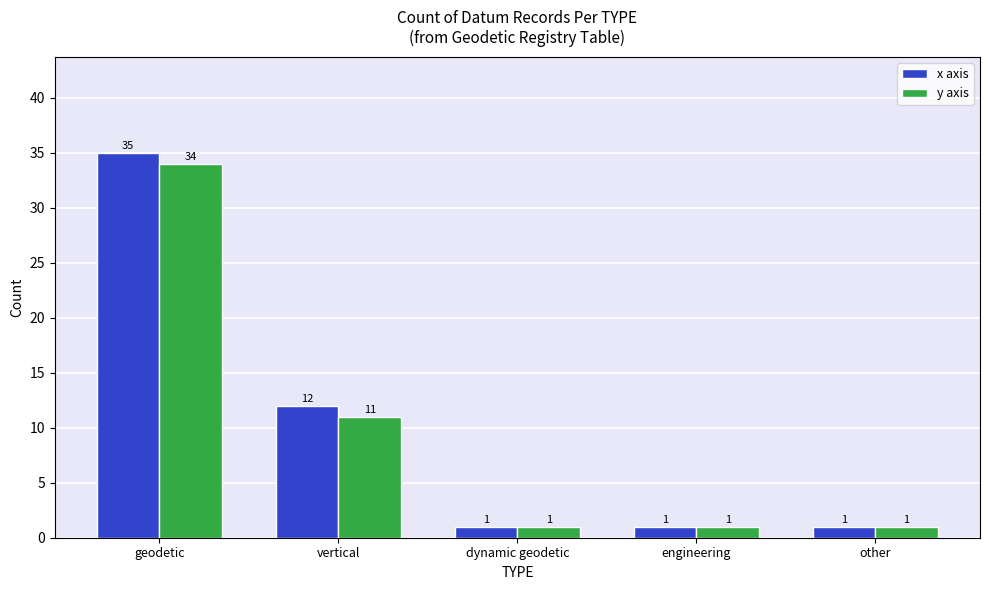

What is the value of the y axis bar at the 1st from the left?

34